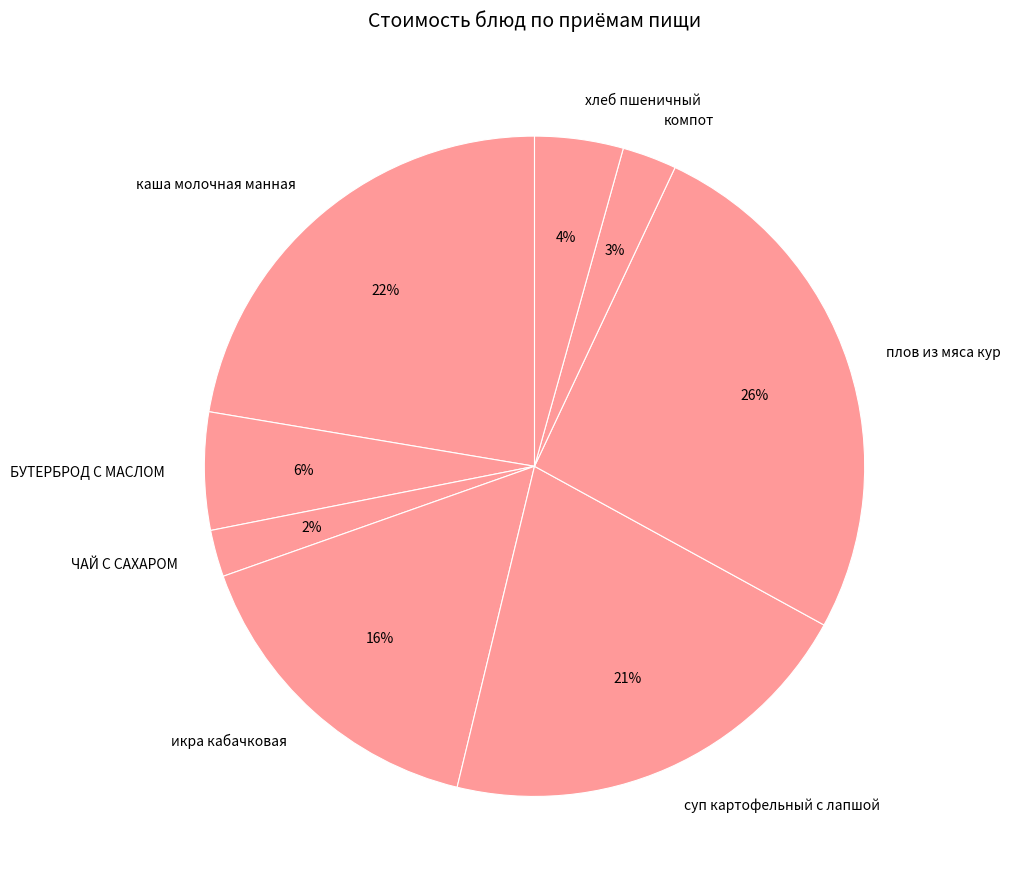

Does ЧАЙ С САХАРОМ represent more than half of the total?

No